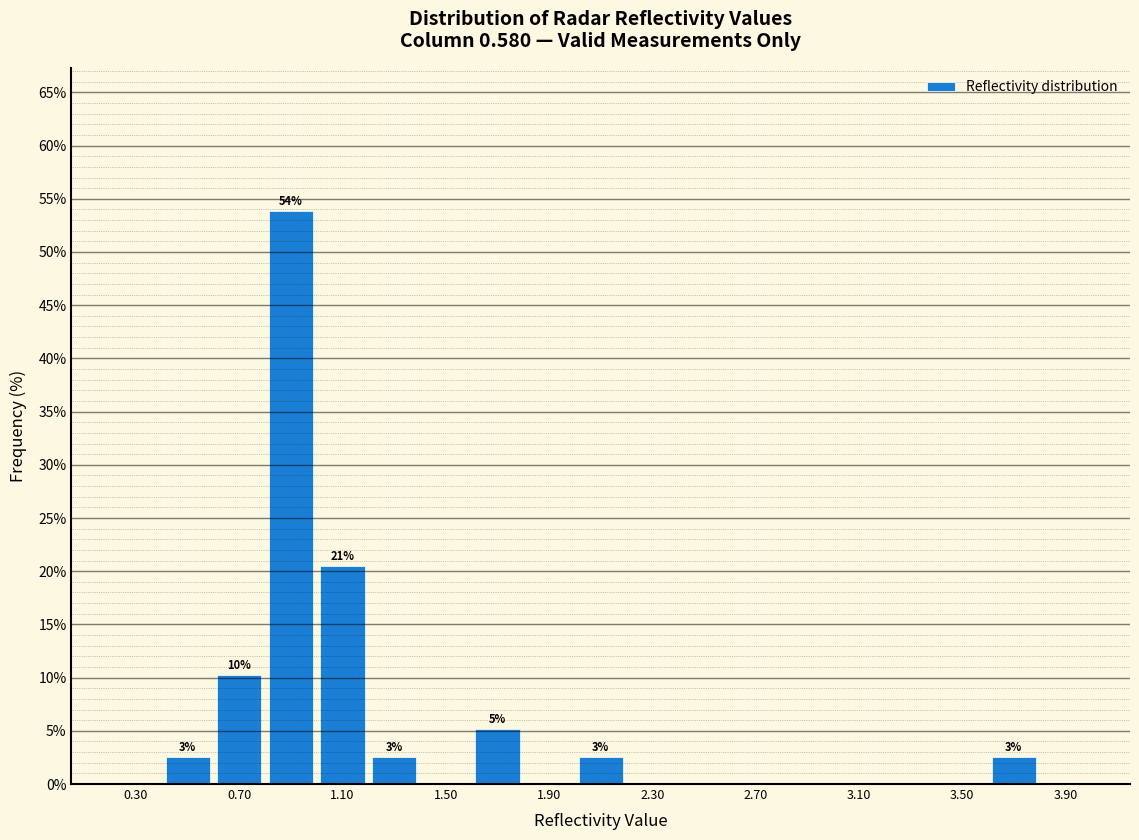

Which range on the x-axis has the tallest bar?

0.8 to 1.0